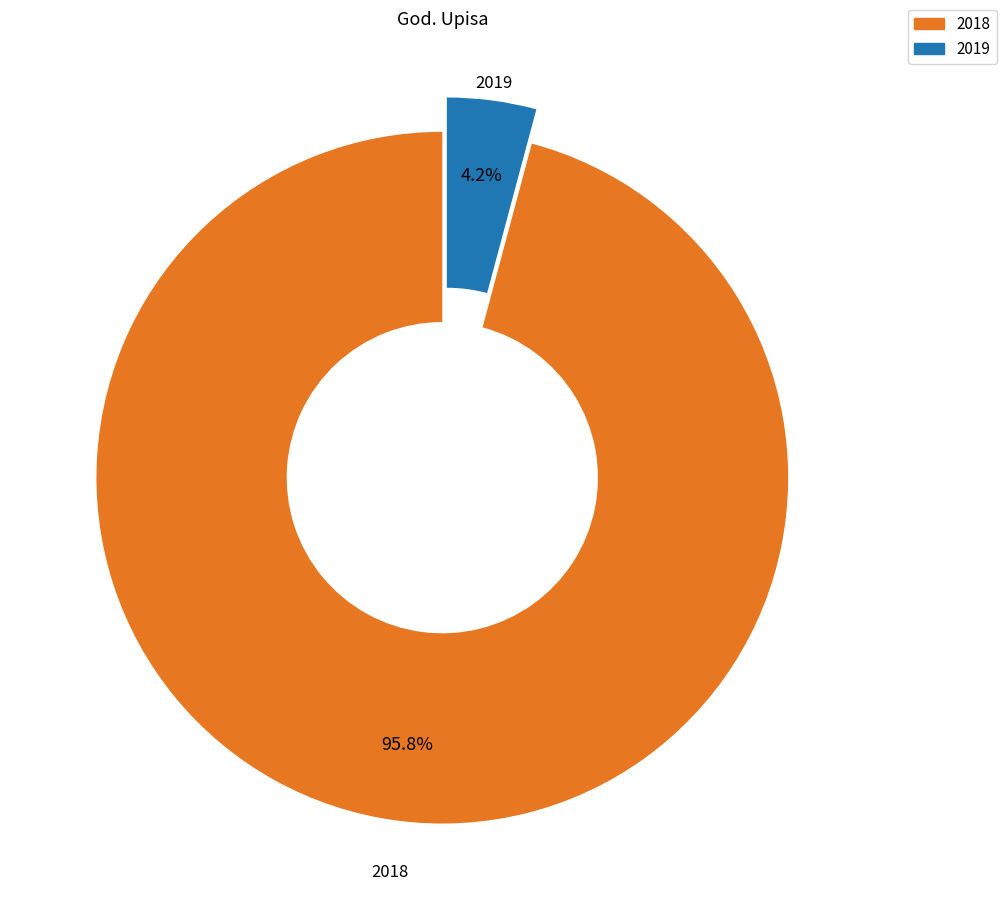

Is it true that 2018 is 90% of the pie?

False